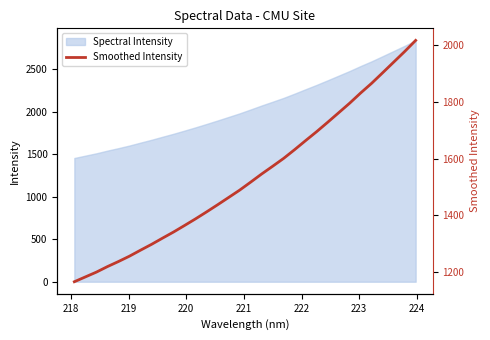

What is the minimum value shown in the chart?

1165.5